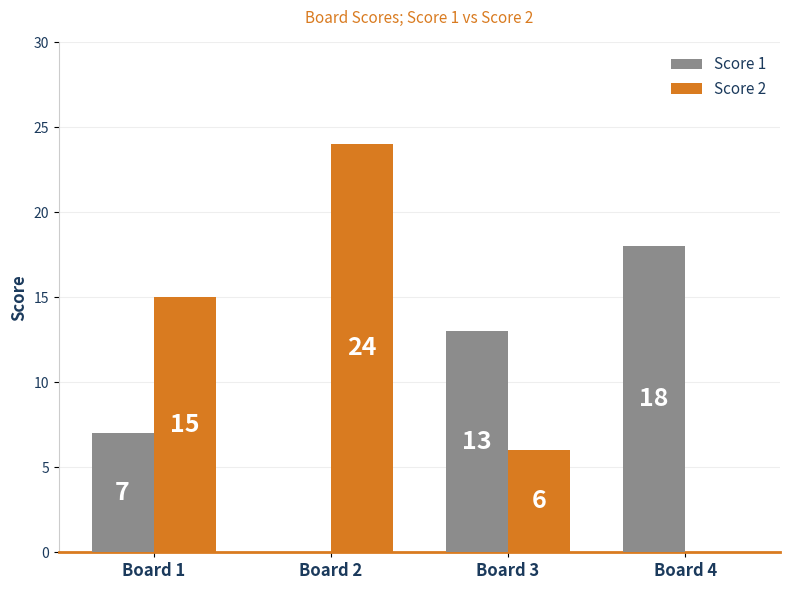

Which series has the largest range (max minus min)?

Score 2